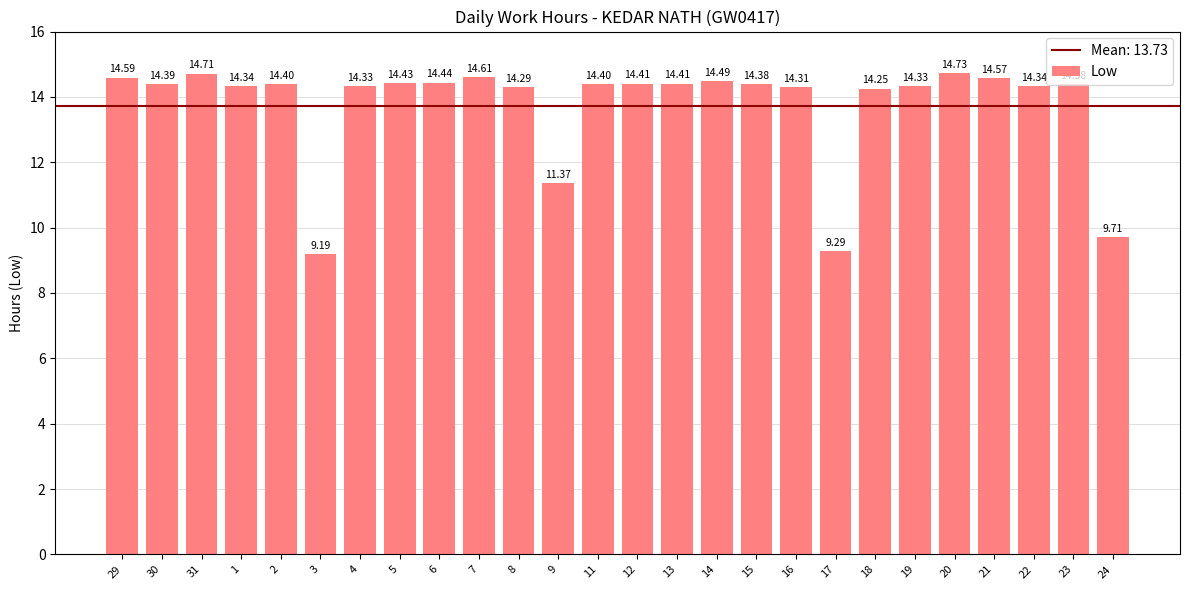

What is the difference between the second highest and minimum values?

5.5